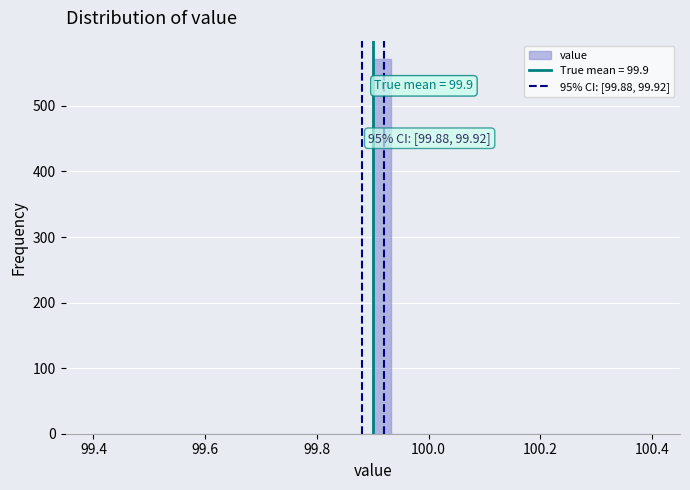

Around what value on the x-axis is the tallest bar? Give the approximate position of its centre, as read against the axis.

99.92